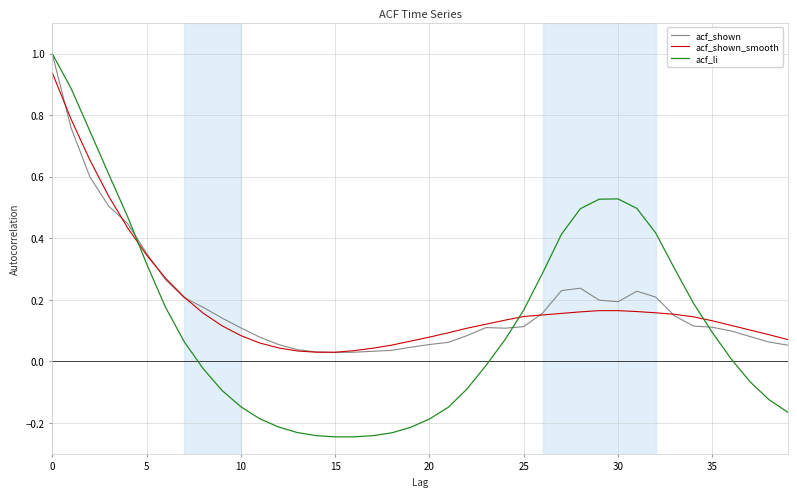

What is the maximum value for acf_shown?

1.0